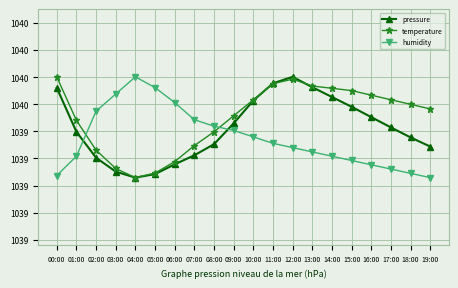

After their last crossing, which series has the higher values: humidity or pressure?

pressure